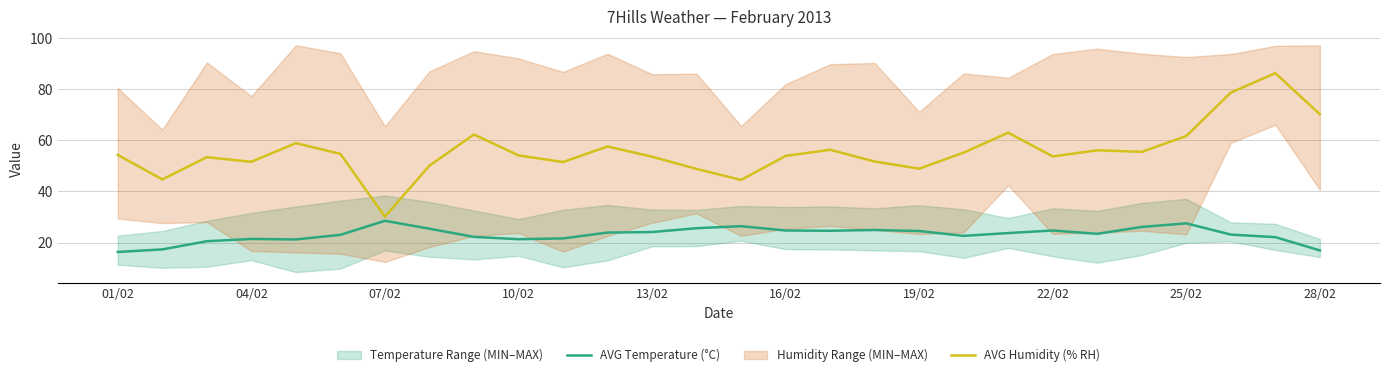

The value of AVG Temperature (°C) at 10 is 34.6. True or false?

False